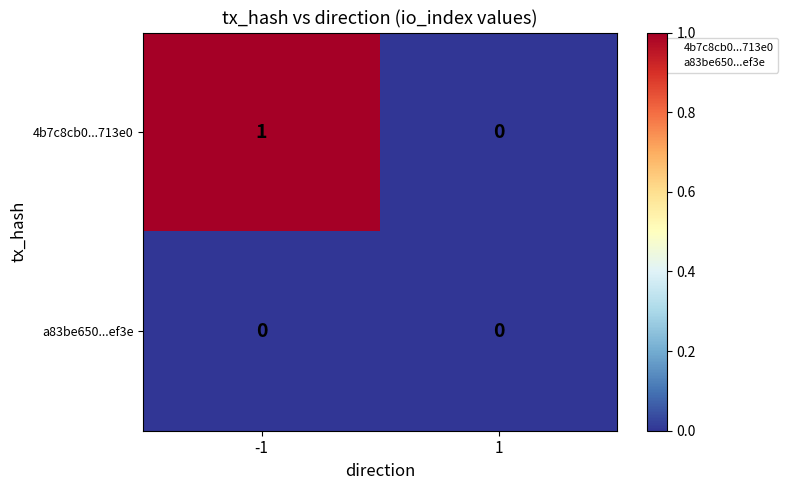

List the labels in order of 4b7c8cb0...713e0 value, smallest first.

1, -1